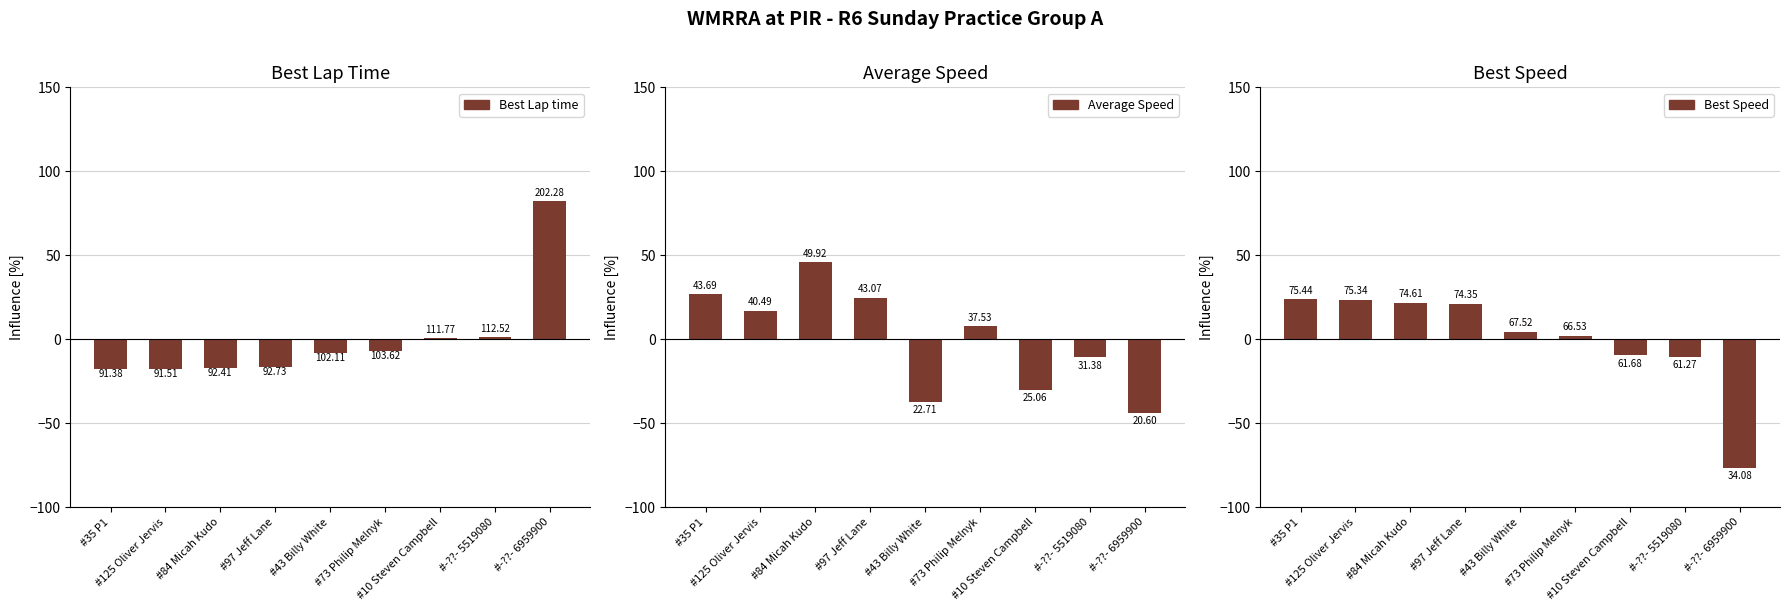

Is the value of Average Speed at #73 Philip Melnyk greater than the value of Best Speed at #10 Steven Campbell?

Yes